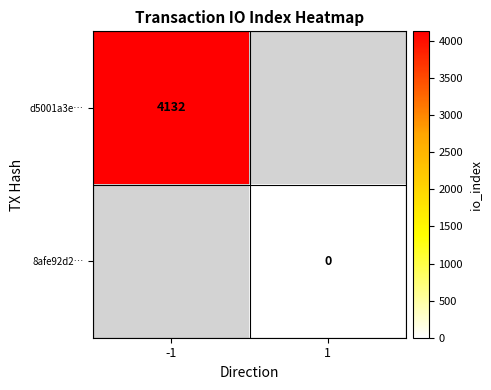

The d5001a3e… series shows 4132 at -1. True or false?

True